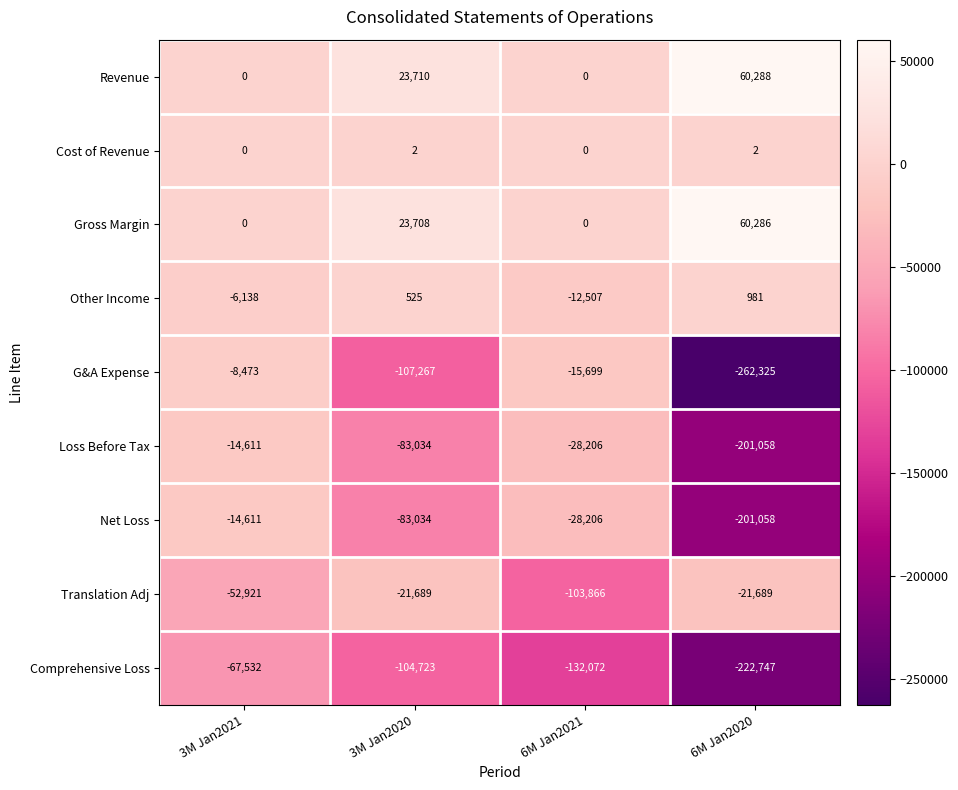

How many categories are shown in the chart?

4